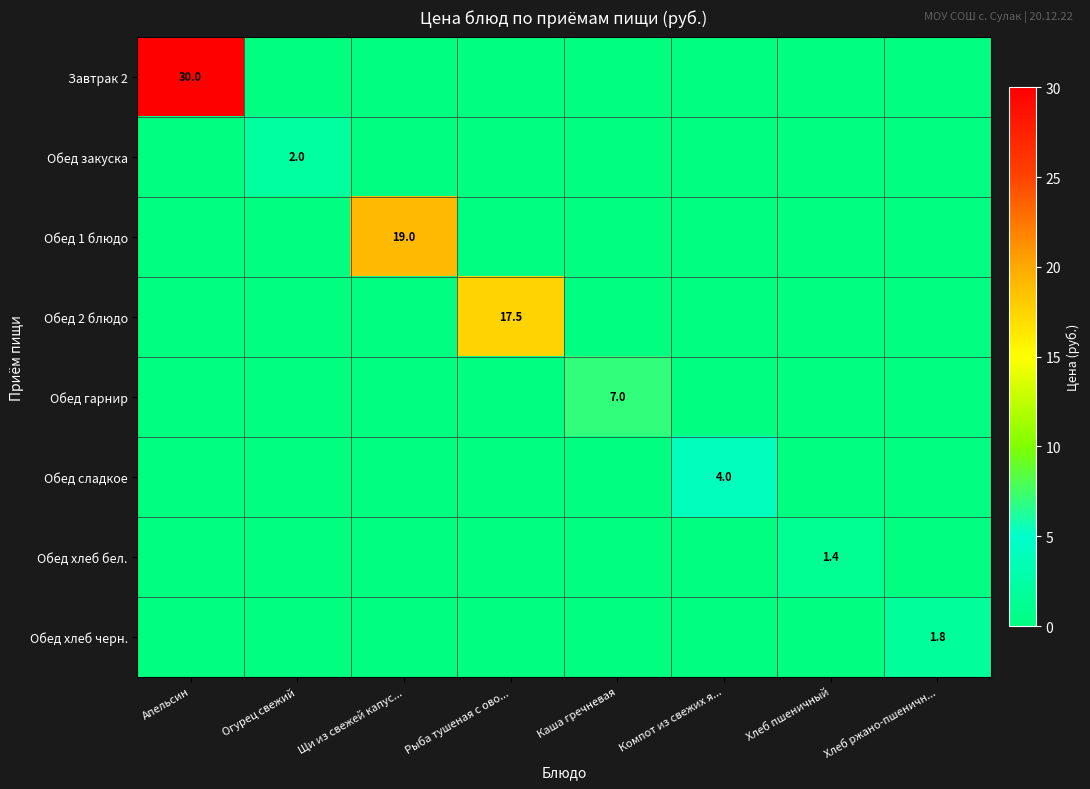

At Хлеб пшеничный, list the series in order from smallest to largest.

Завтрак 2, Обед закуска, Обед 1 блюдо, Обед 2 блюдо, Обед гарнир, Обед сладкое, Обед хлеб черн., Обед хлеб бел.